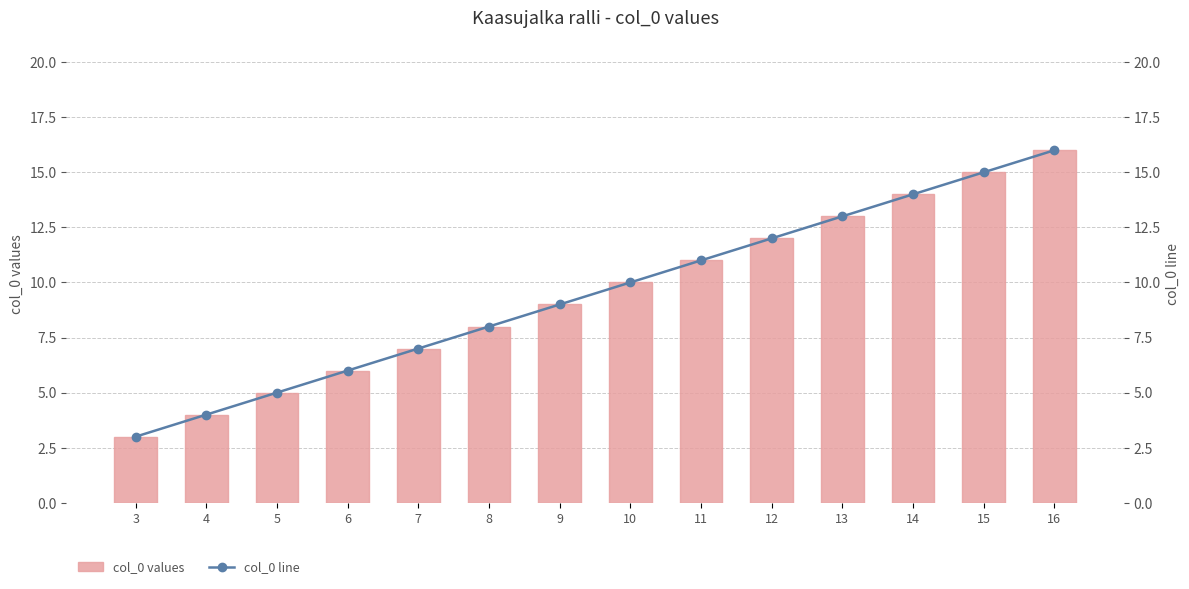

What is the total value across all series at 13?

26